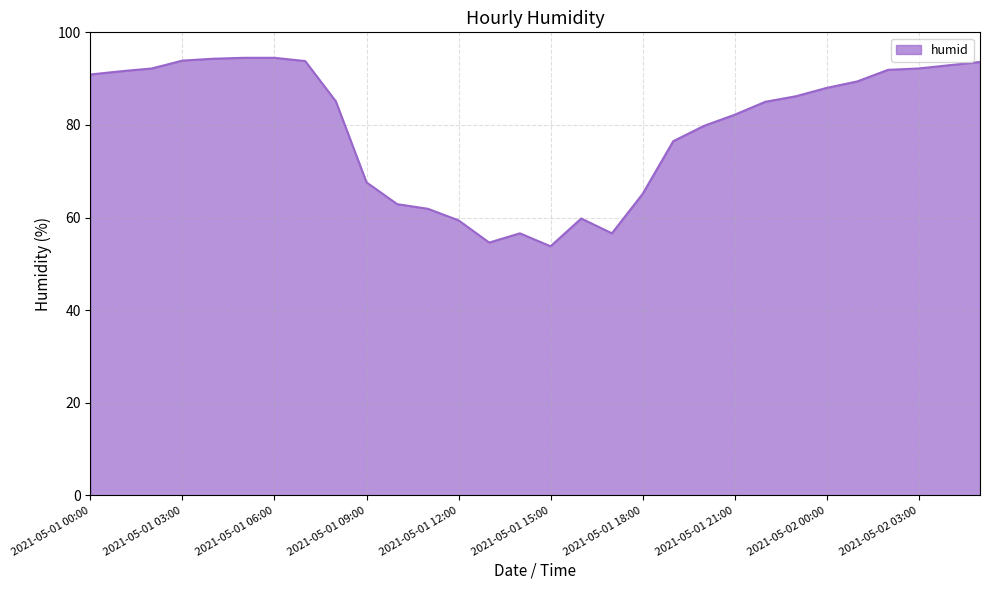

What is the difference between the maximum and minimum values?

40.7